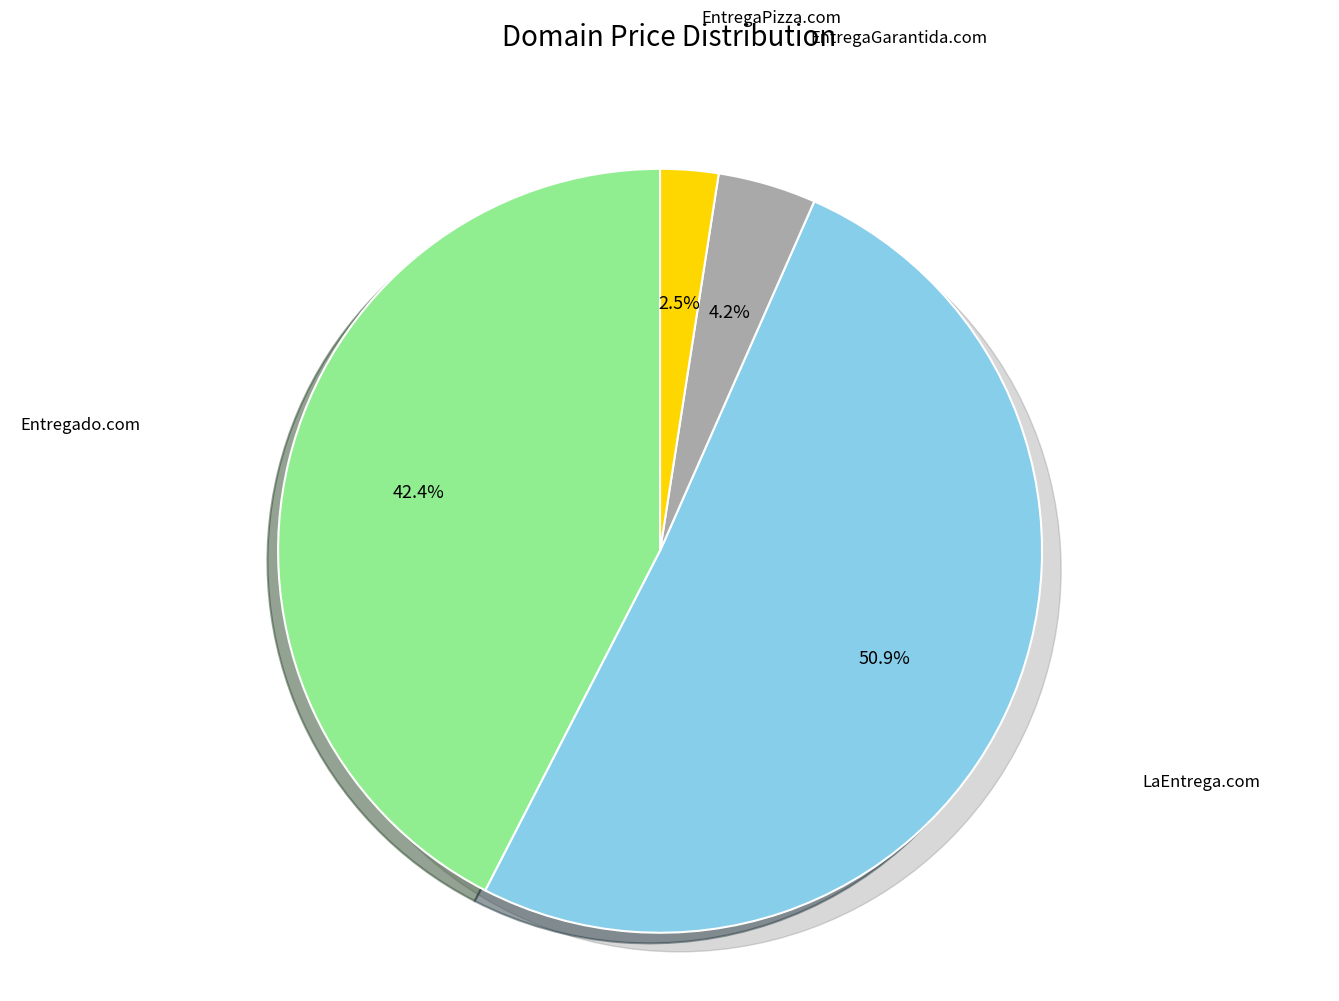

True or false: EntregaGarantida.com accounts for 1% of the total.

False